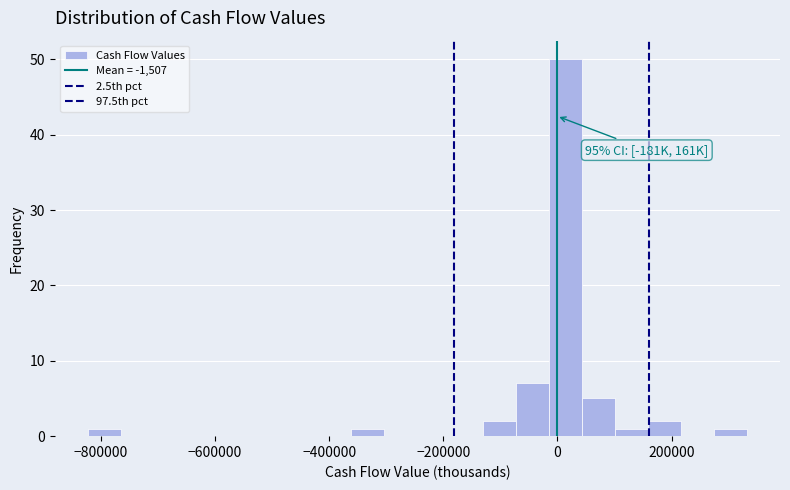

Around what value on the x-axis is the tallest bar? Give the approximate position of its centre, as read against the axis.

20000